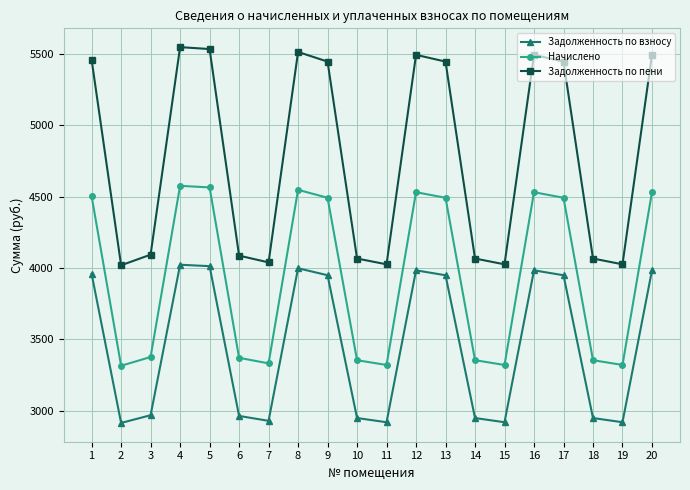

What are all the series names shown in the legend?

Задолженность по взносу, Начислено, Задолженность по пени